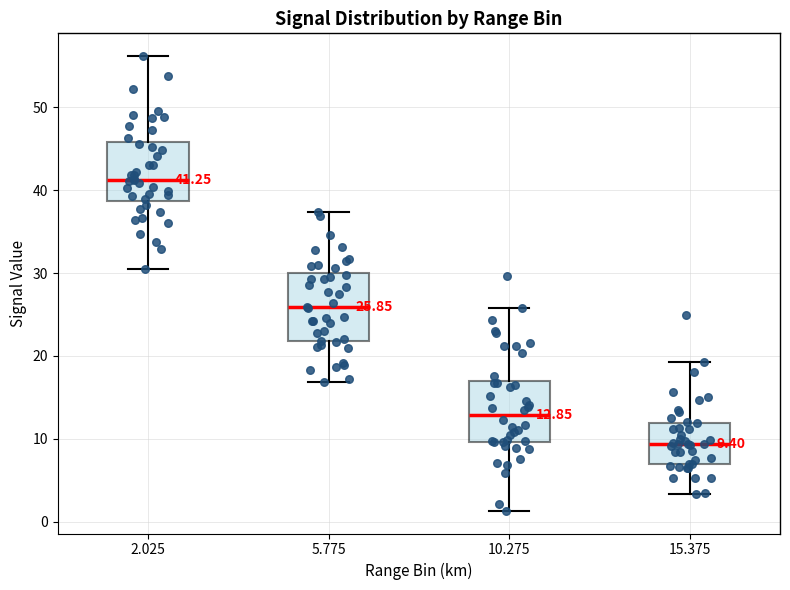

Which box has the highest median line?

2.025